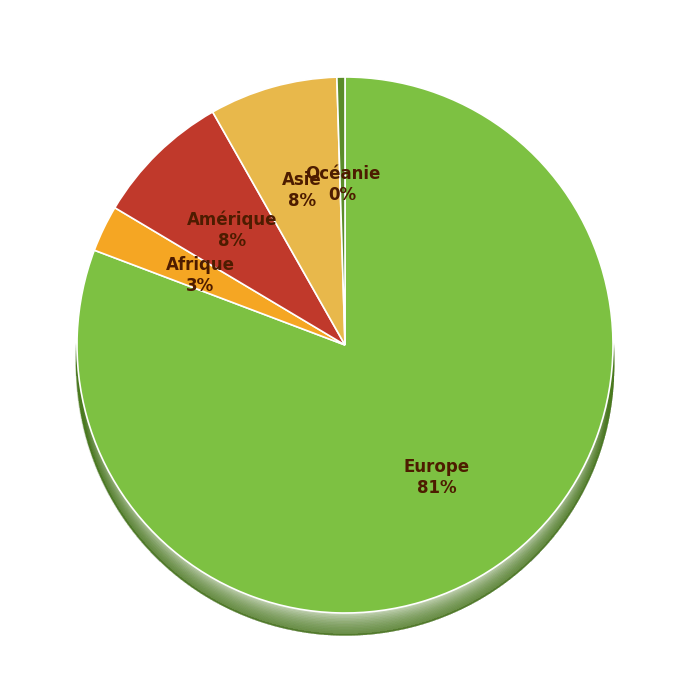

What portion of the pie excludes Amérique?

91.8%